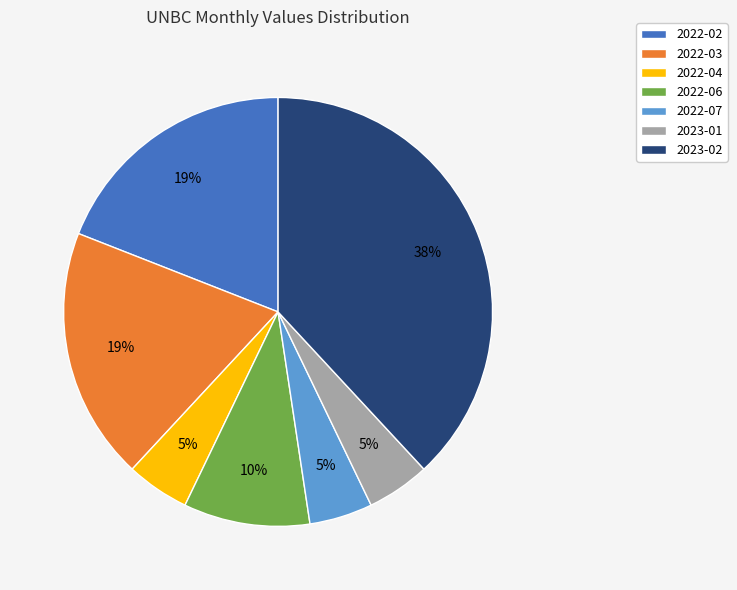

Count the number of slices in the pie.

7